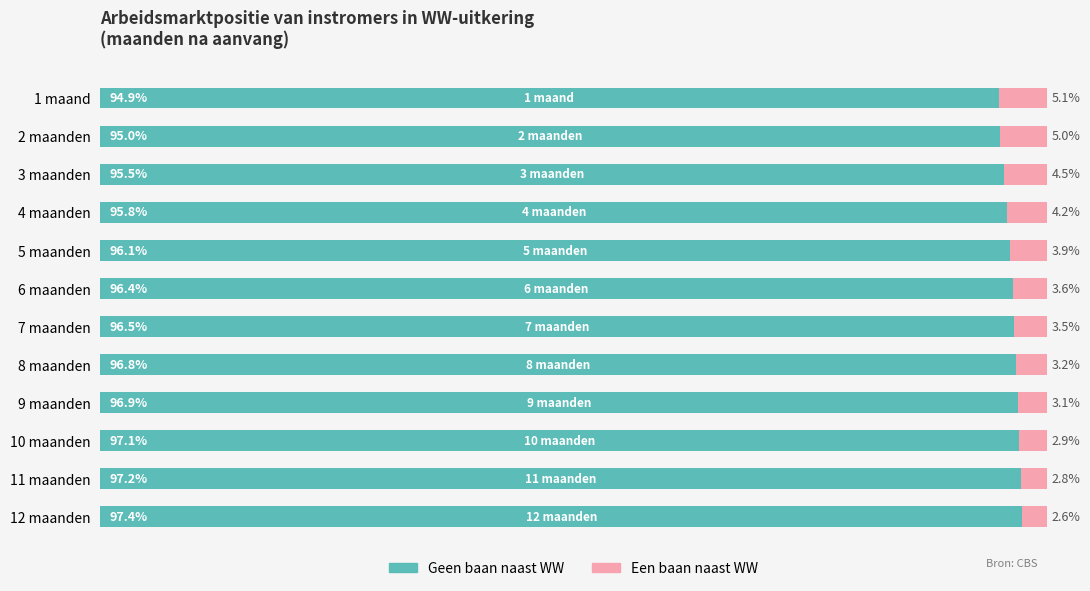

At which label is Geen baan naast WW closest to 96?

5 maanden